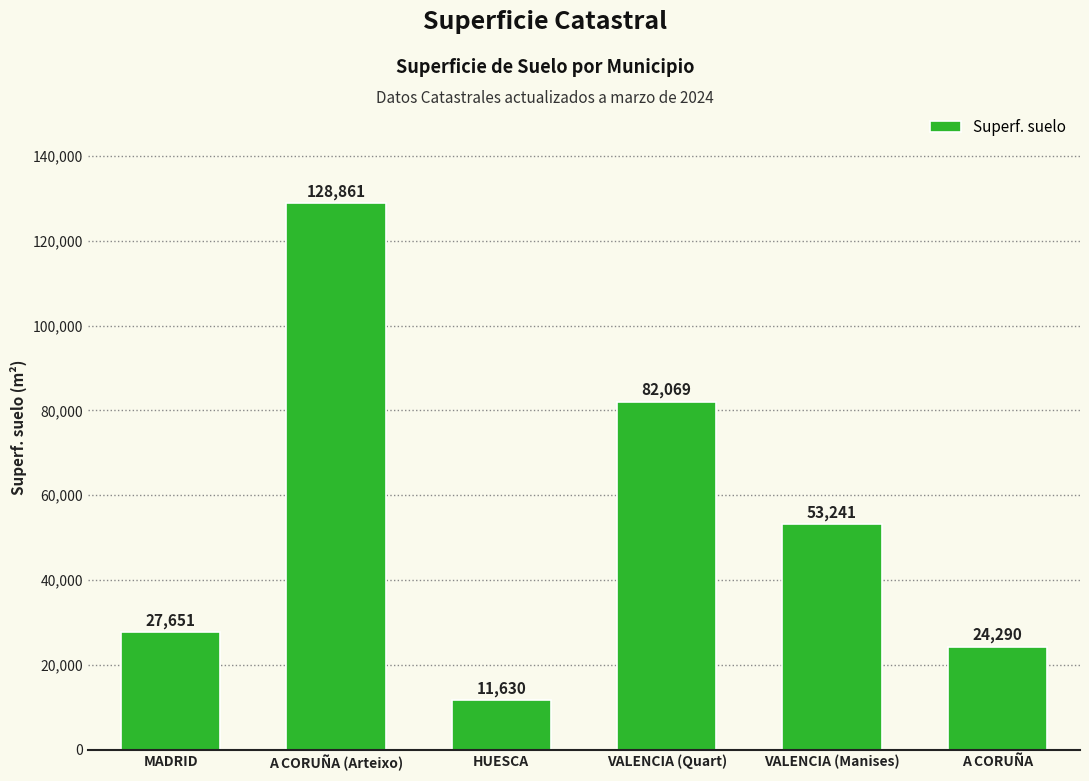

How many distinct data groups are displayed?

1